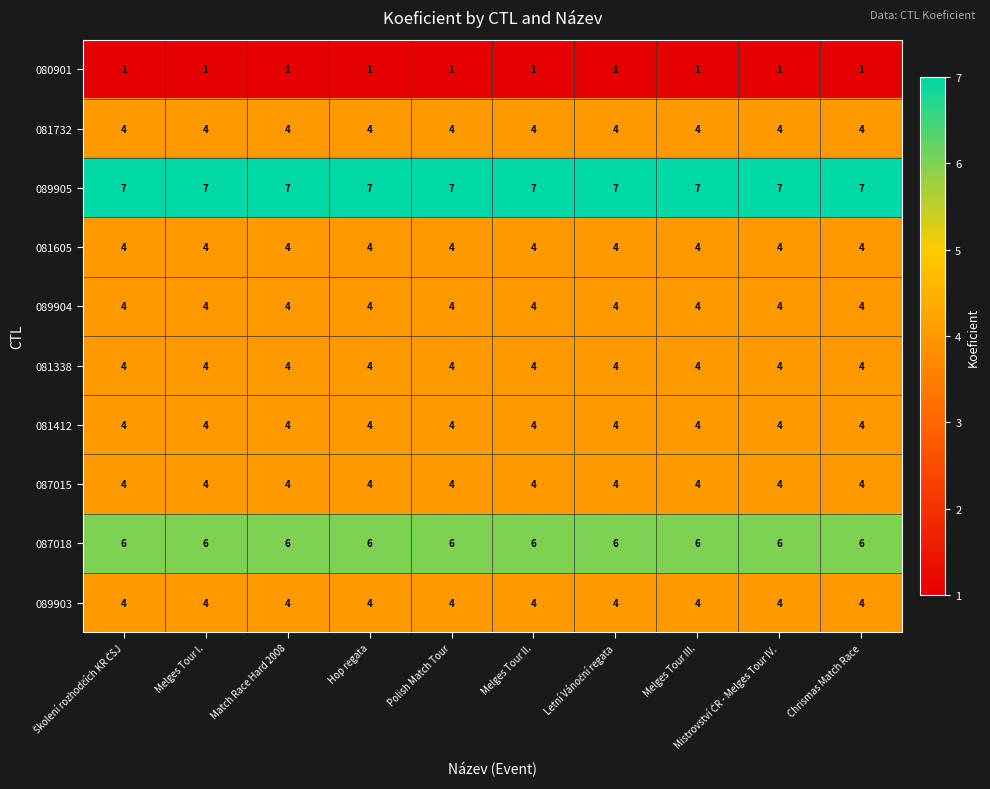

What value does the 087018 series have at Melges Tour III.?

6